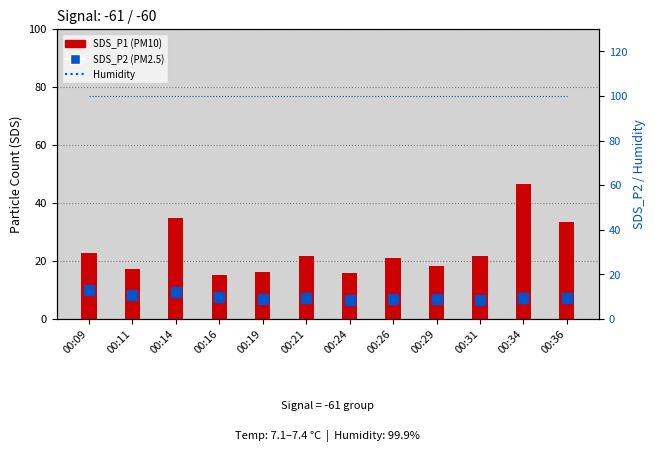

Is the value of SDS_P1 (PM10) at 00:16 greater than the value of SDS_P2 (PM2.5) at 00:36?

Yes